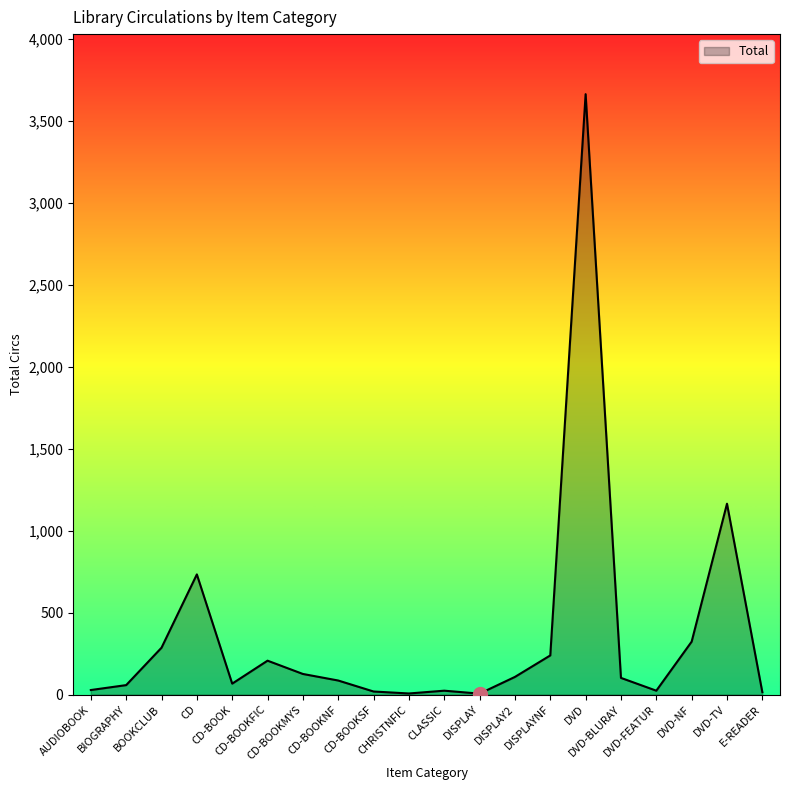

At which label does the data first exceed 102?

BOOKCLUB